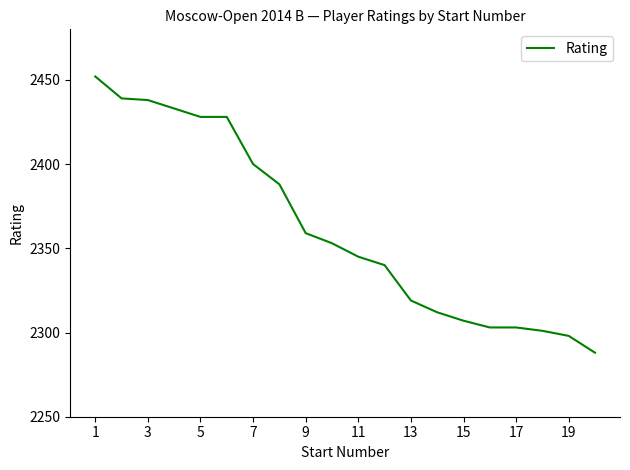

What is the difference between the maximum and minimum values?

164